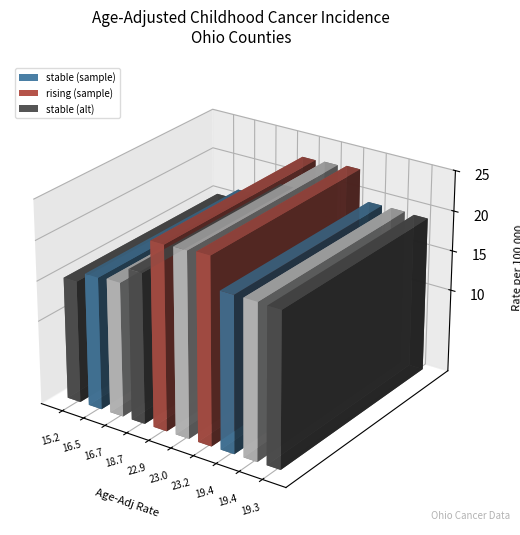

What is the difference between the maximum and minimum values?

8.0